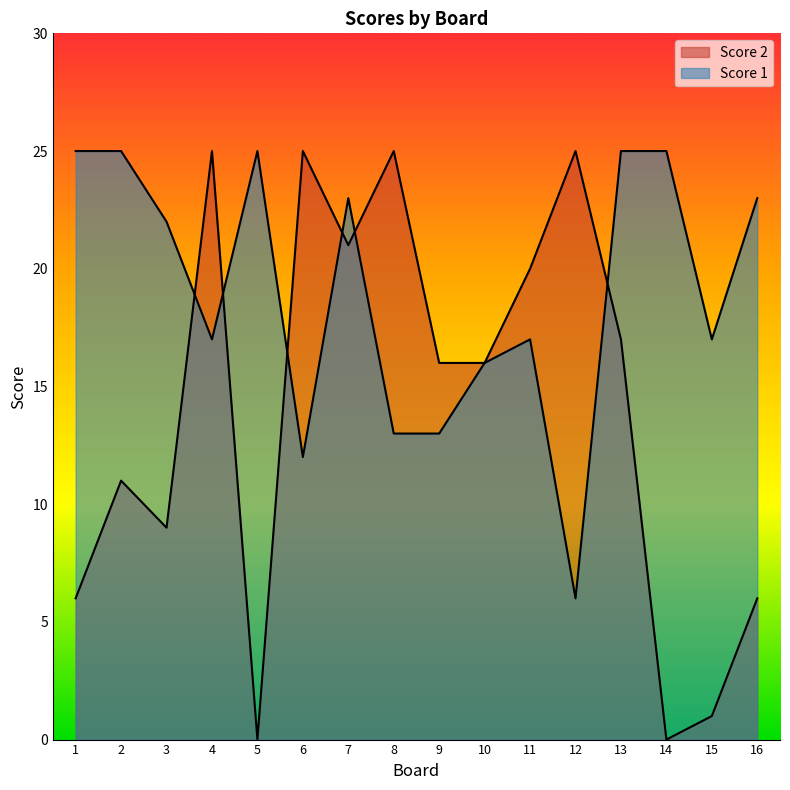

At which category is the sum across all series the highest?

7